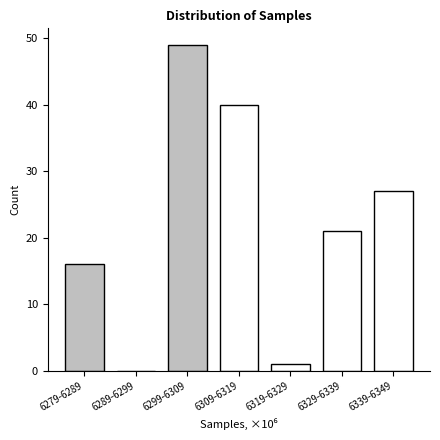

Reading right to left, what are all the values shown in this chart?

6339-6349=27	6329-6339=21	6319-6329=1	6309-6319=40	6299-6309=49	6289-6299=0	6279-6289=16